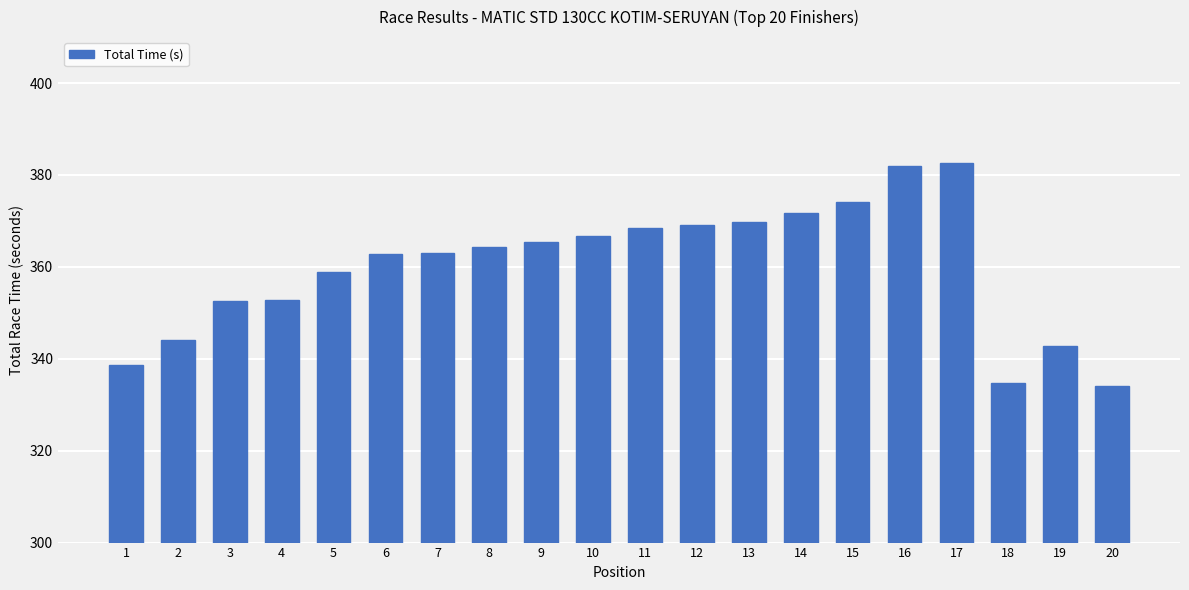

What is the minimum value shown in the chart?

334.1